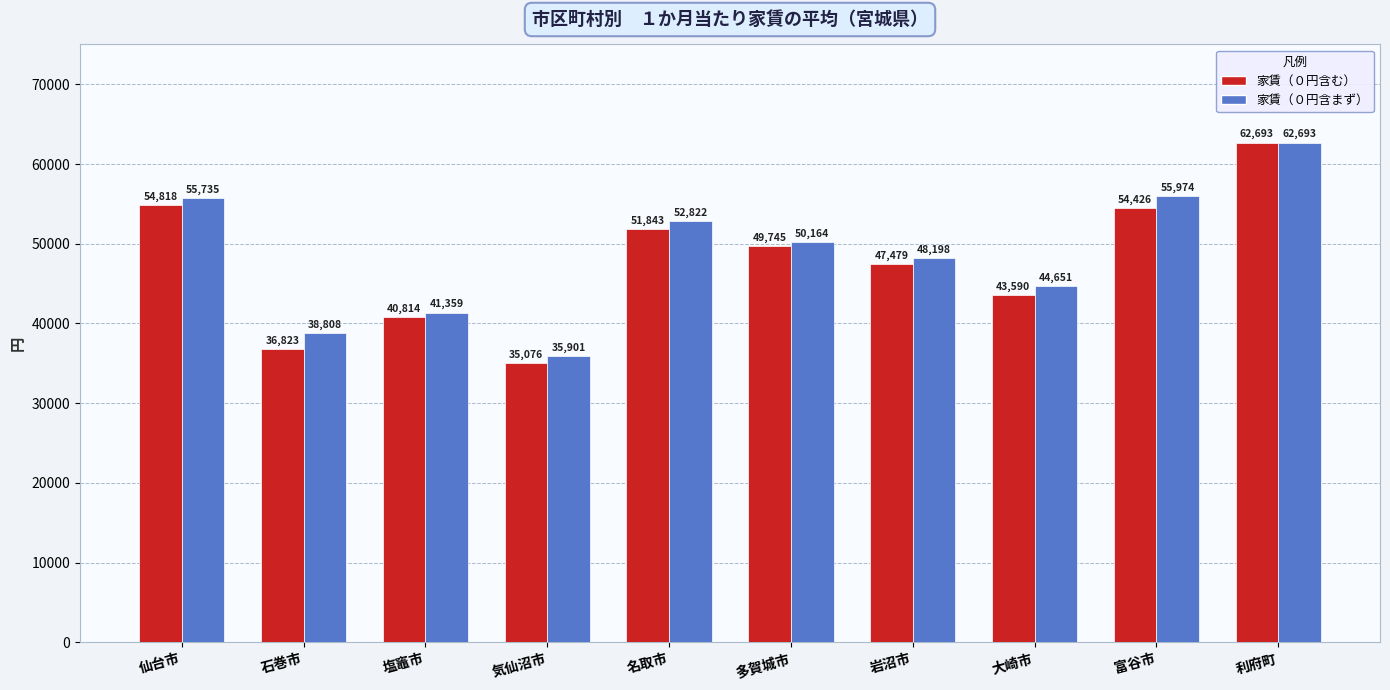

Does the chart contain any negative values?

No